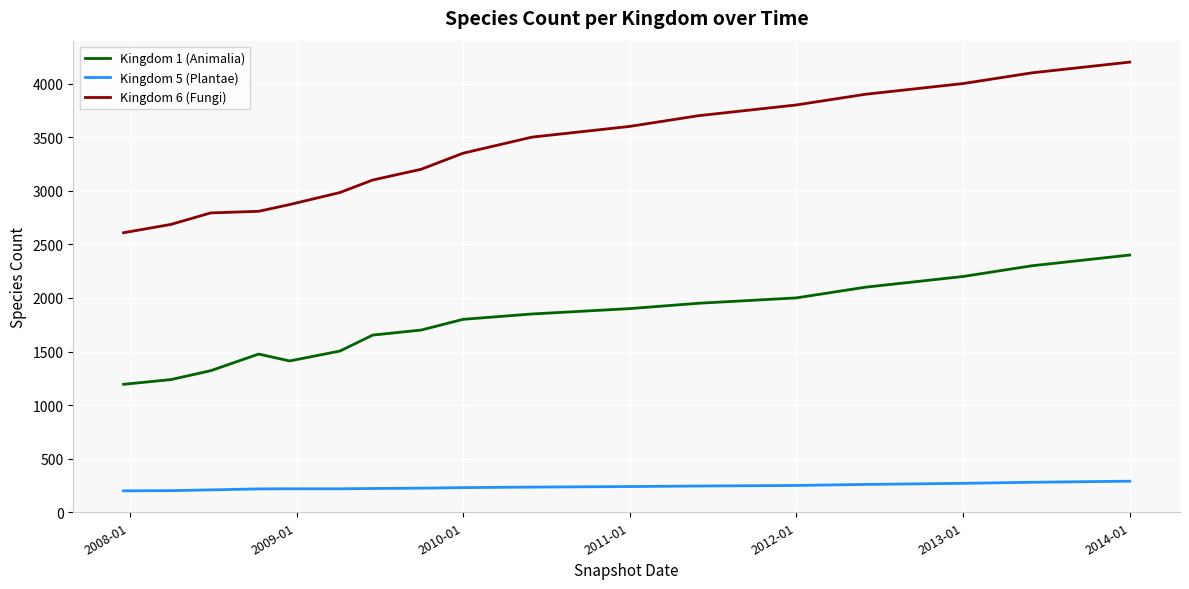

Rank the series by their maximum value, from highest to lowest.

Kingdom 6 (Fungi), Kingdom 1 (Animalia), Kingdom 5 (Plantae)